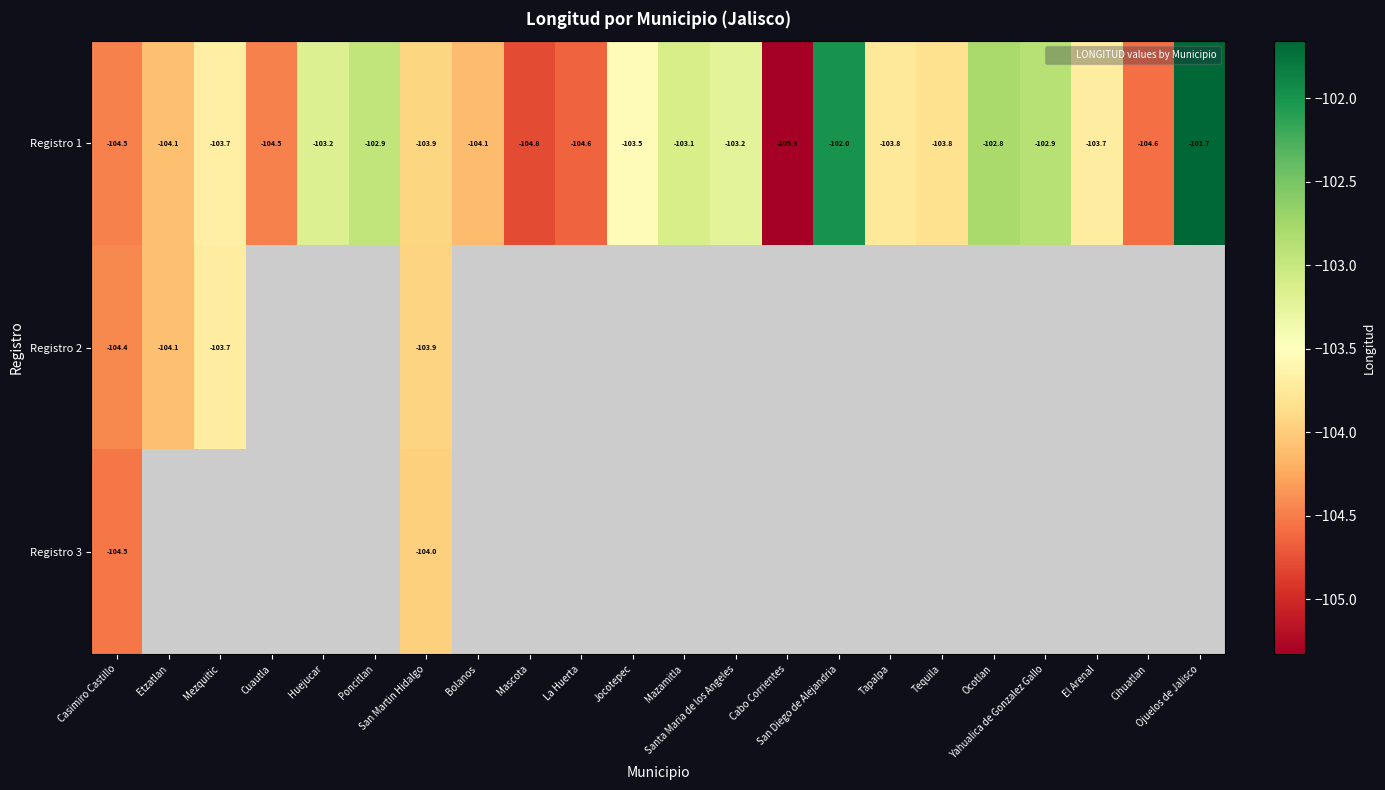

True or false: Registro 1 has a value of -101.7 at Ojuelos de Jalisco.

True